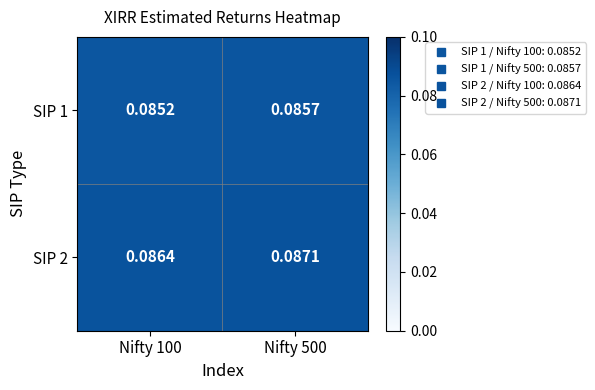

At Nifty 500, list the series in order from smallest to largest.

SIP 1, SIP 2